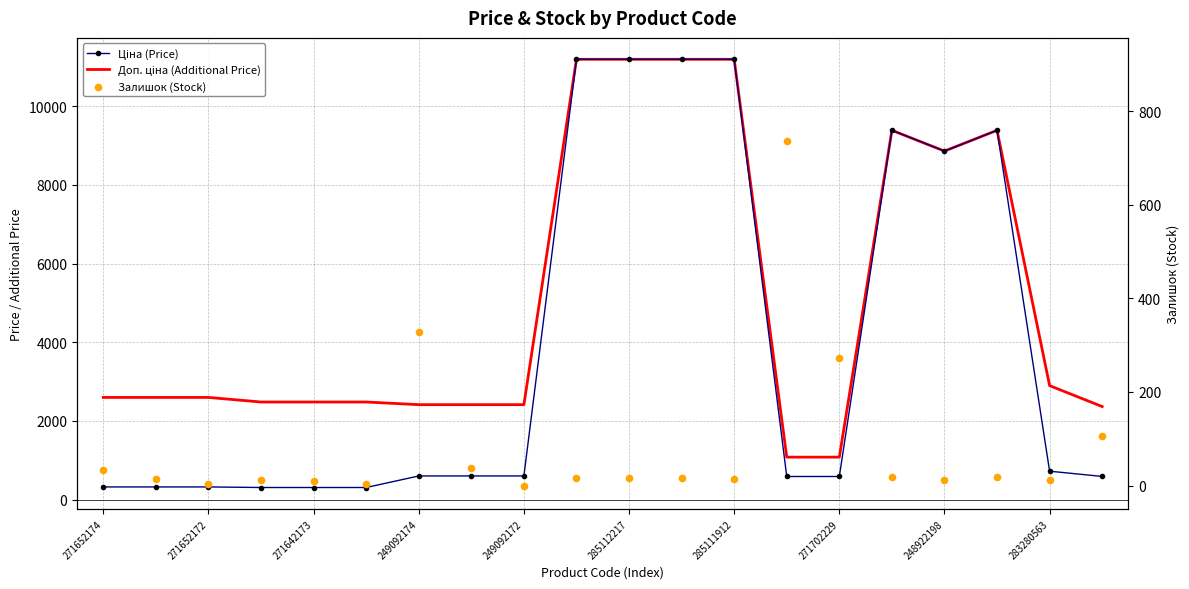

Which series contains the highest Y value?

Ціна (Price)